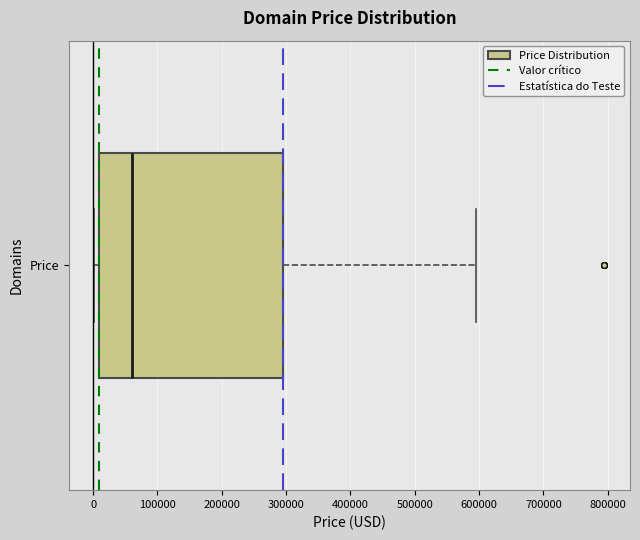

Where does the right whisker of the box for Price end on the x-axis? The values are not printed on the chart, so give them approximately, as read against the axis.

590000